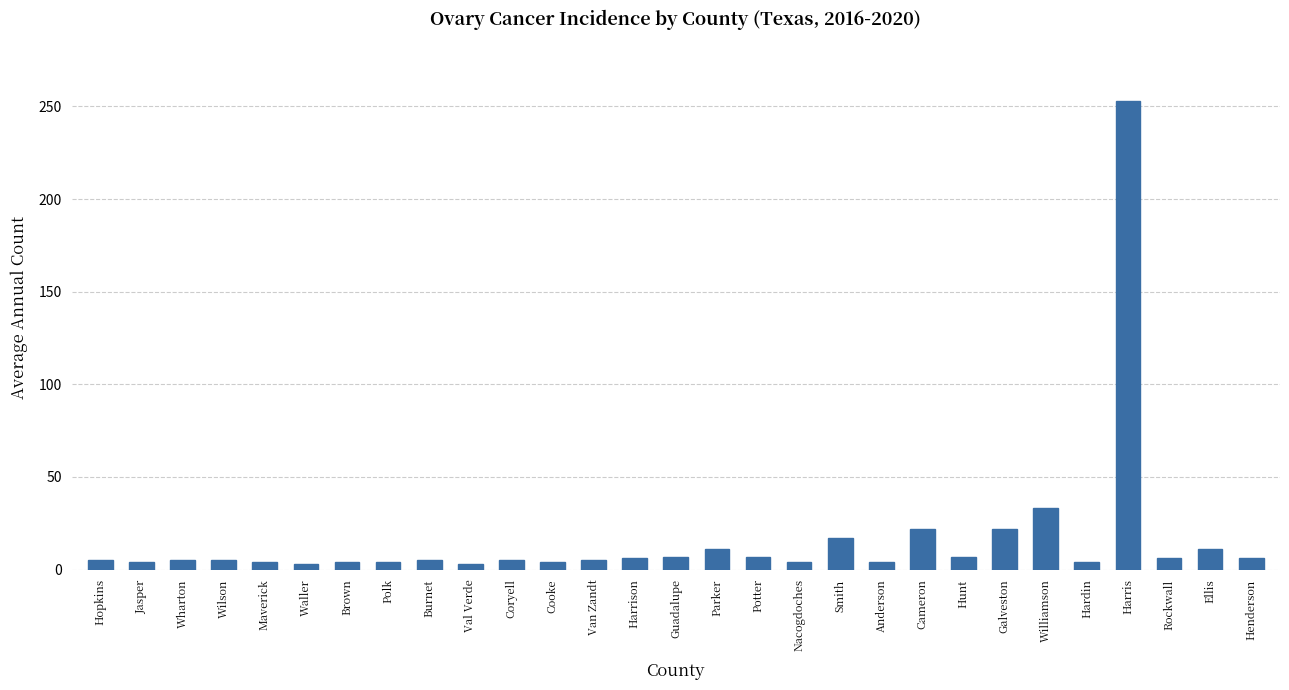

What is the change in value from Coryell to Guadalupe?

+2